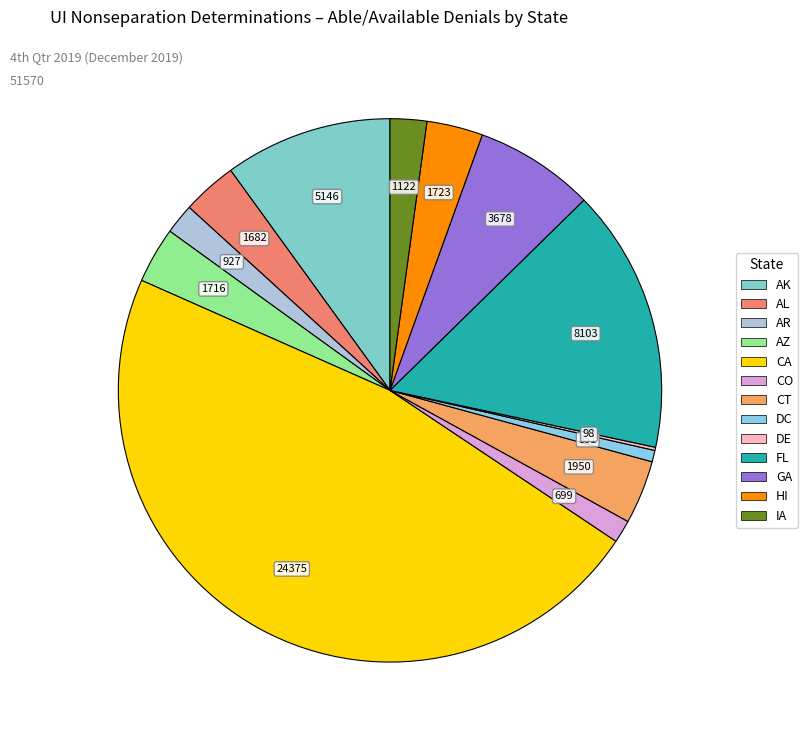

Which category has the biggest portion of the pie?

CA